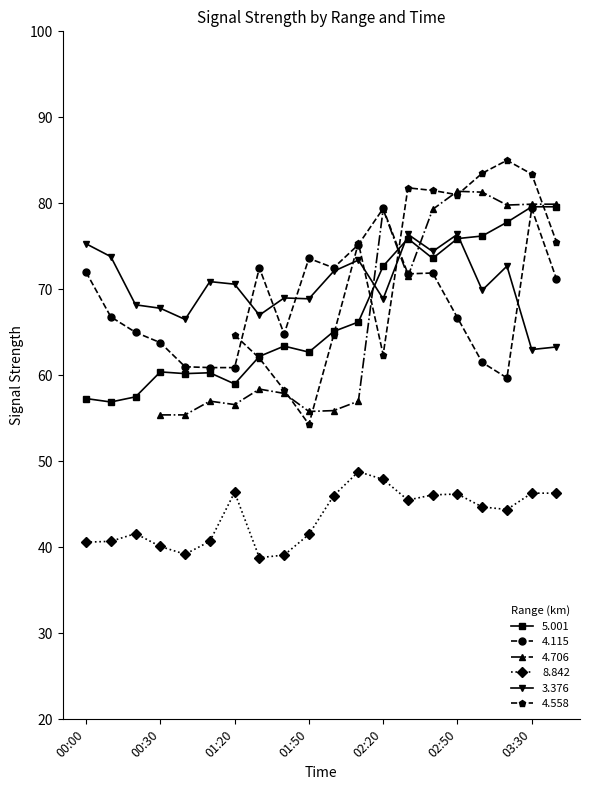

True or false: 8.842 has more than 0 points higher than both neighbors.

True